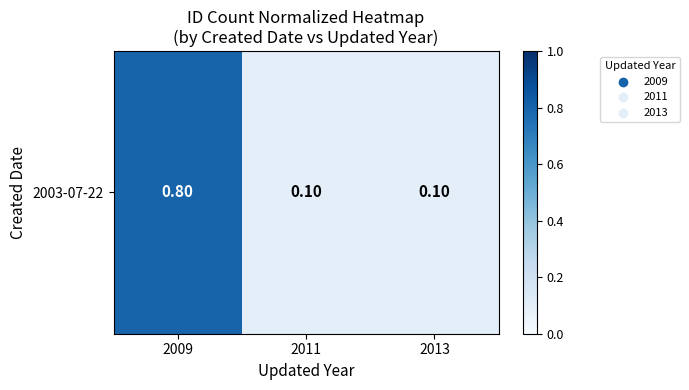

The value at 2013 is 0.1. True or false?

False